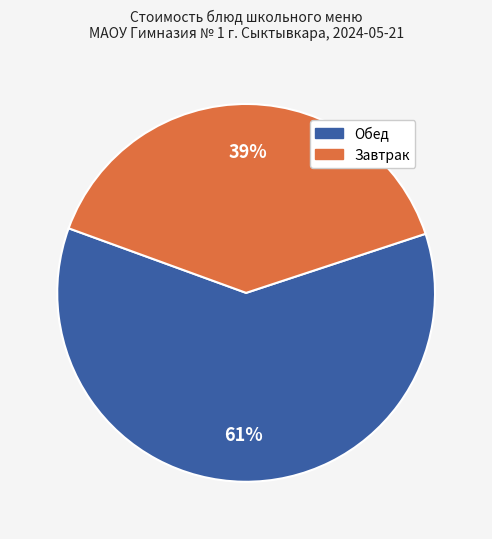

To the nearest percent, what is the combined percentage of Обед and Завтрак?

100%